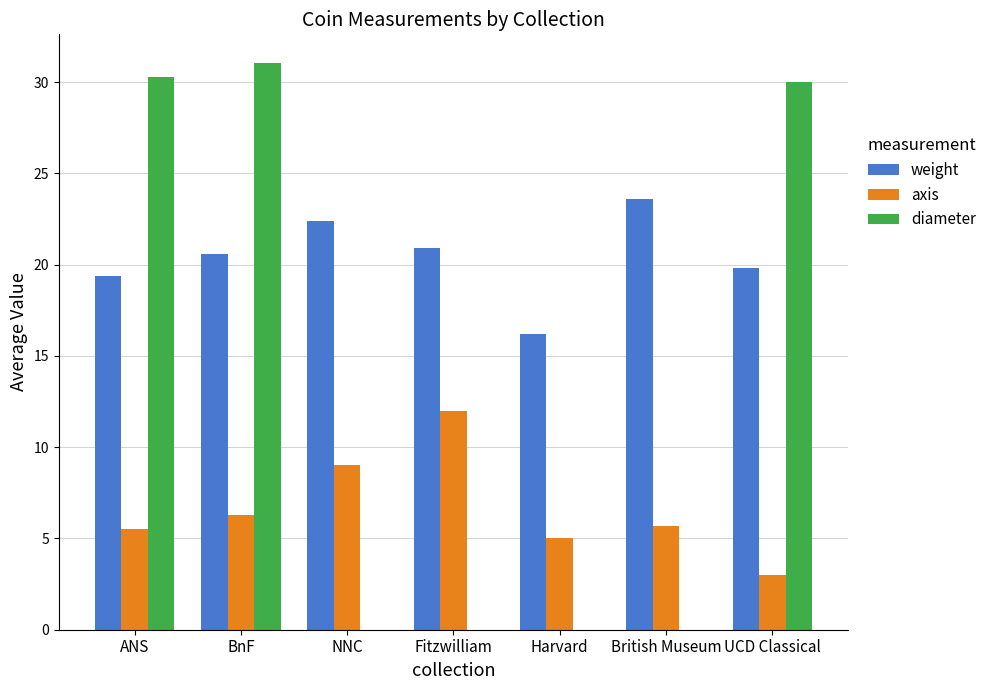

How many groups of bars are there?

7